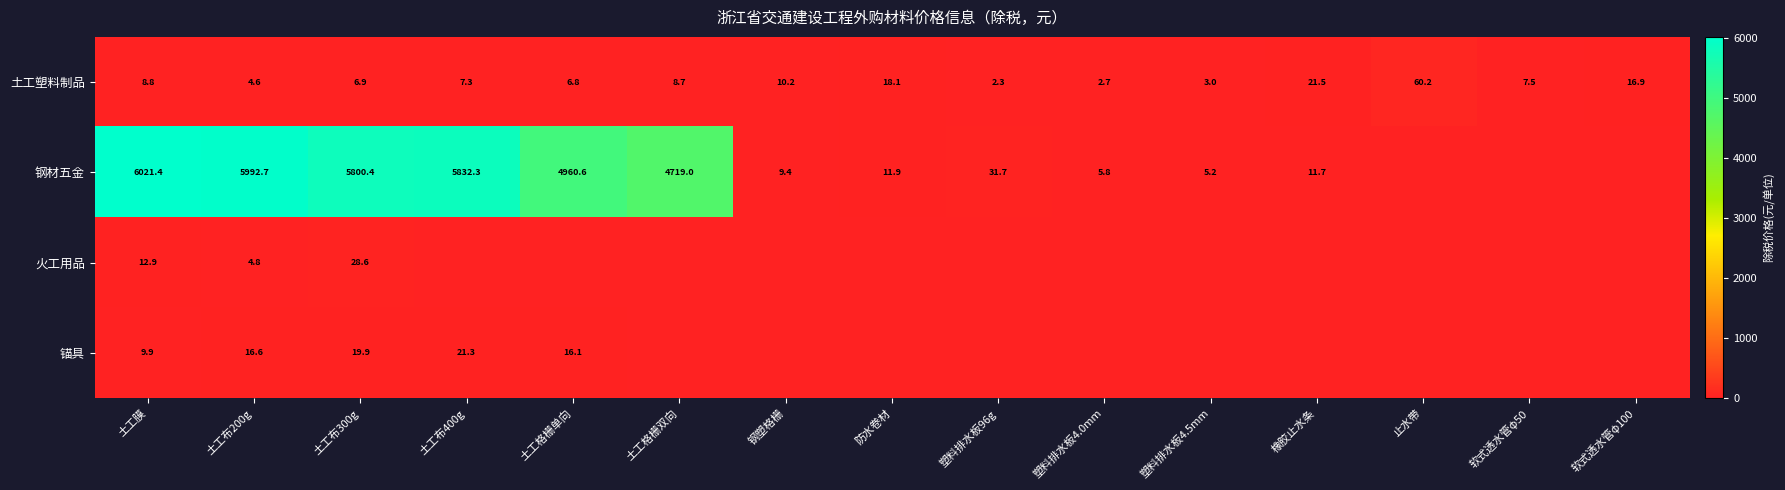

The 火工用品 series shows 16.8 at 土工布300g. True or false?

False